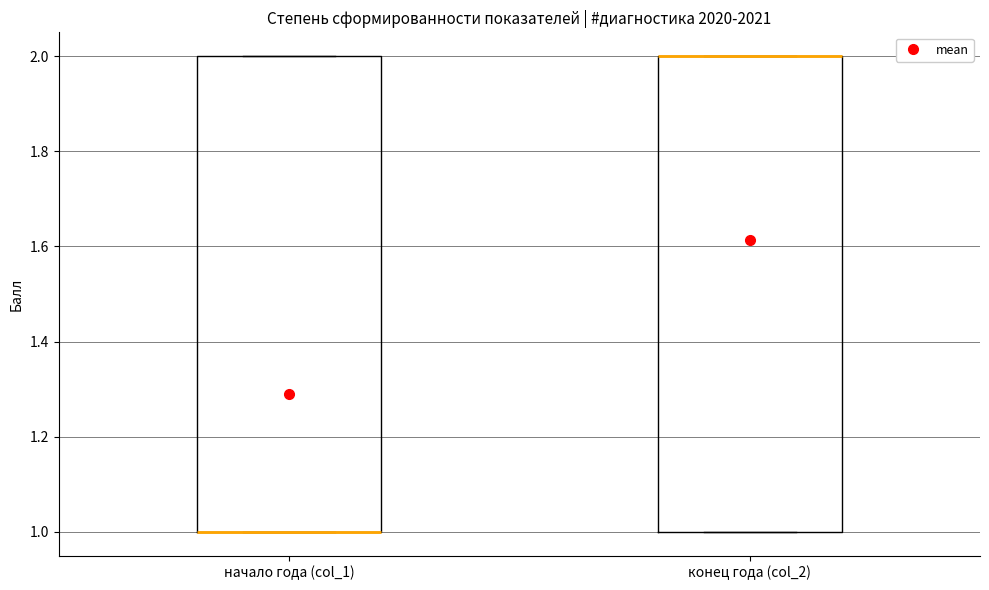

Reading left to right, transcribe this box plot: for each box, give where its median line is, the range the box spans, and where its two whiskers end, as read against the y-axis. The values are not printed on the chart, so give them approximately, as read against the axis.

начало года (col_1): median 1 (drawn on the box's lower edge), box 1 to 2, whiskers 1 to 2
конец года (col_2): median 2 (drawn on the box's upper edge), box 1 to 2, whiskers 1 to 2